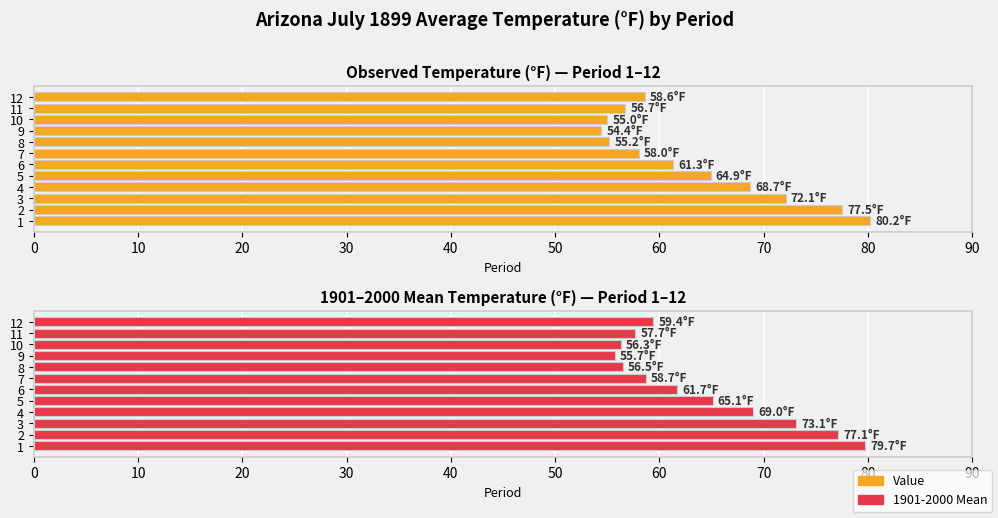

Rank the series by their maximum value, from lowest to highest.

1901-2000 Mean, Value